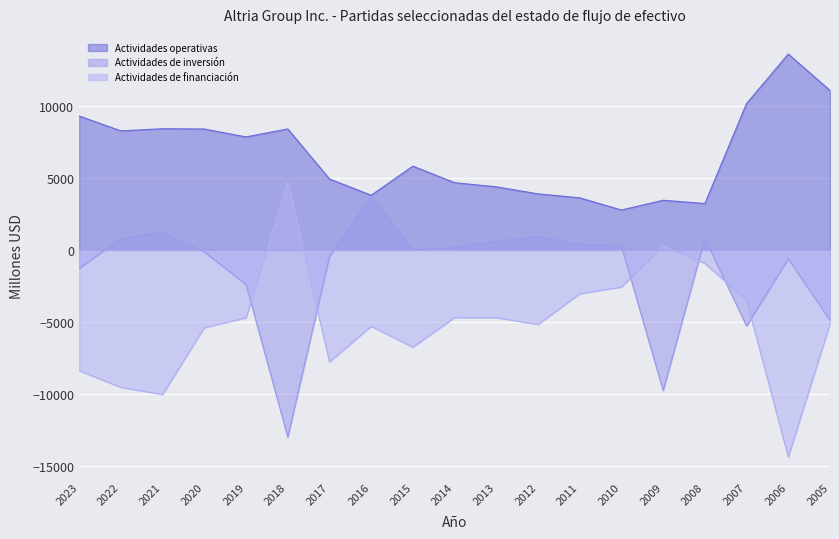

At which label does Efectivo neto proporcionado por las actividades operativas first exceed 5810?

2023